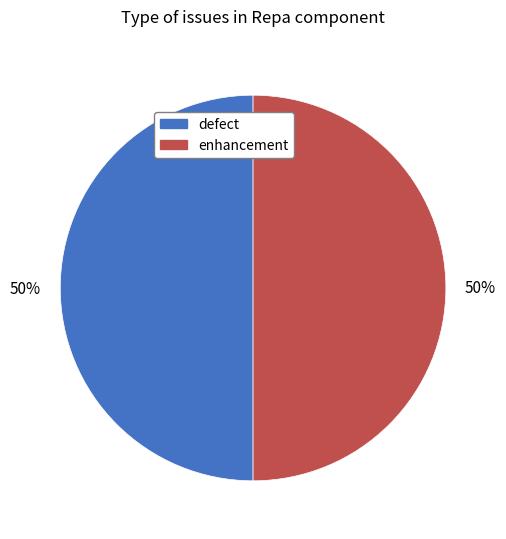

Combined, do enhancement and defect account for over 50%?

Yes